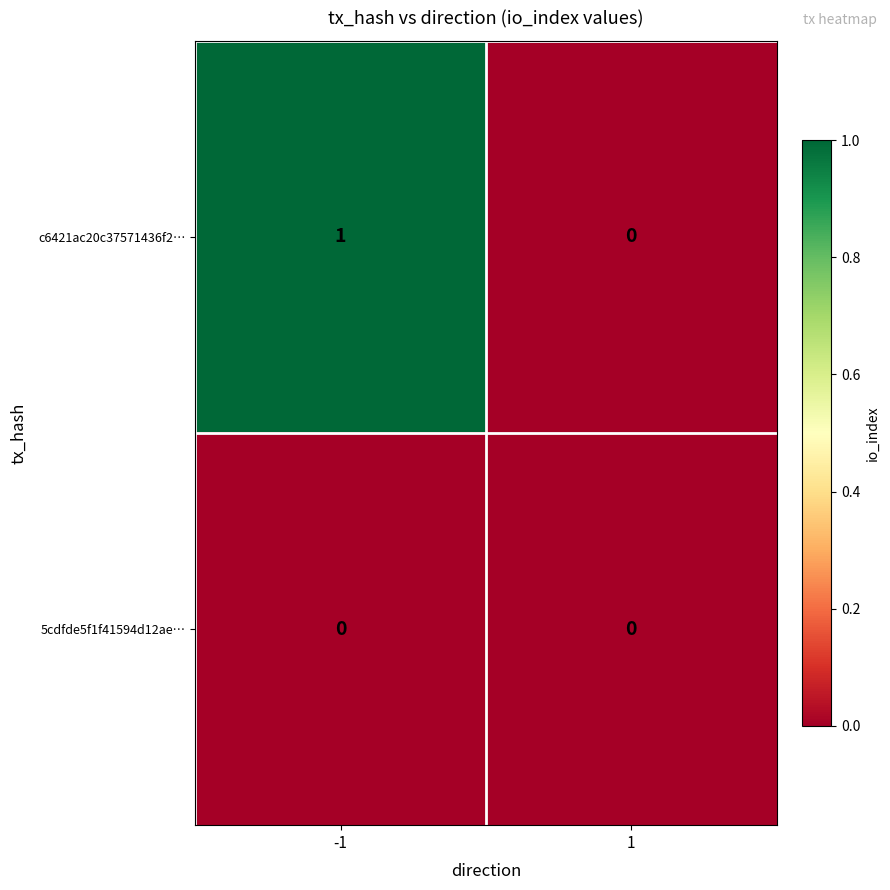

Between -1 and 1, which series saw the biggest shift?

c6421ac20c37571436f2…